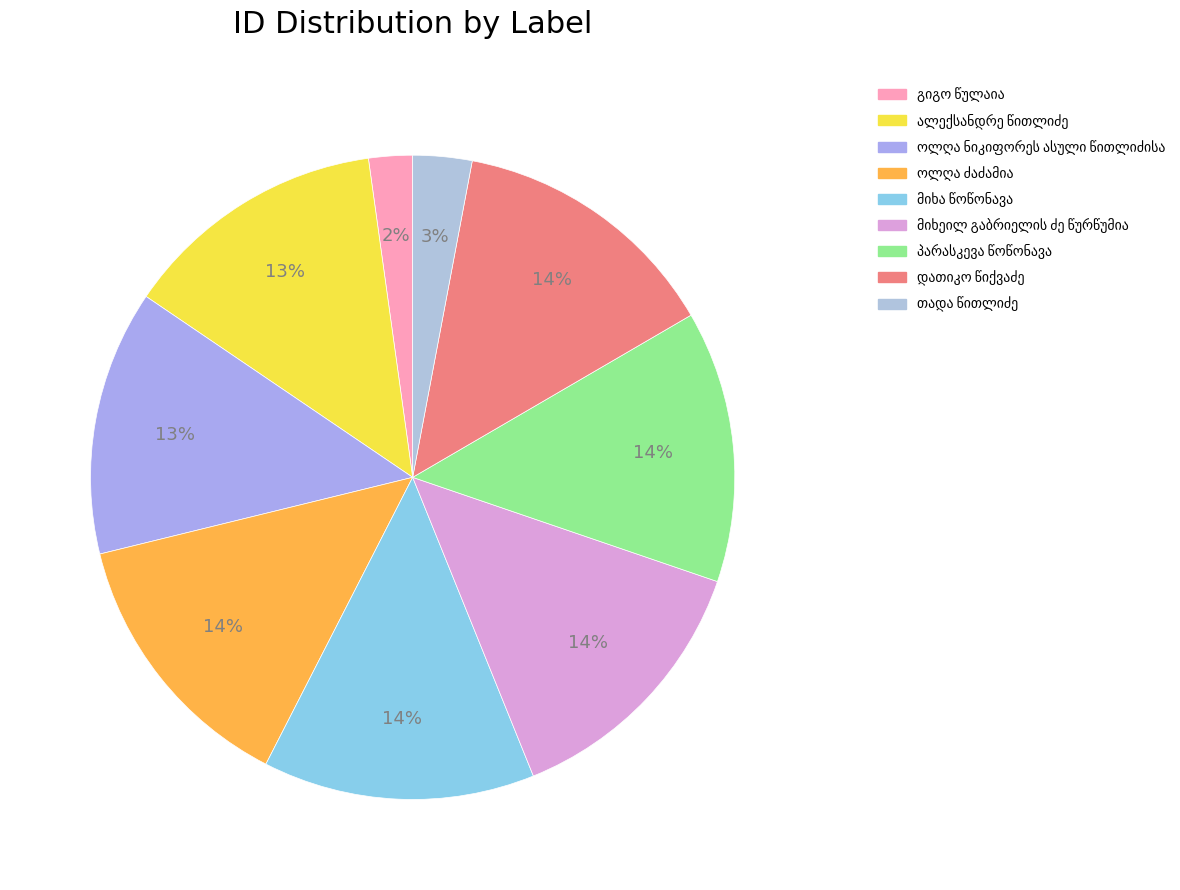

Is it true that ალექსანდრე წითლიძე is 28% of the pie?

False